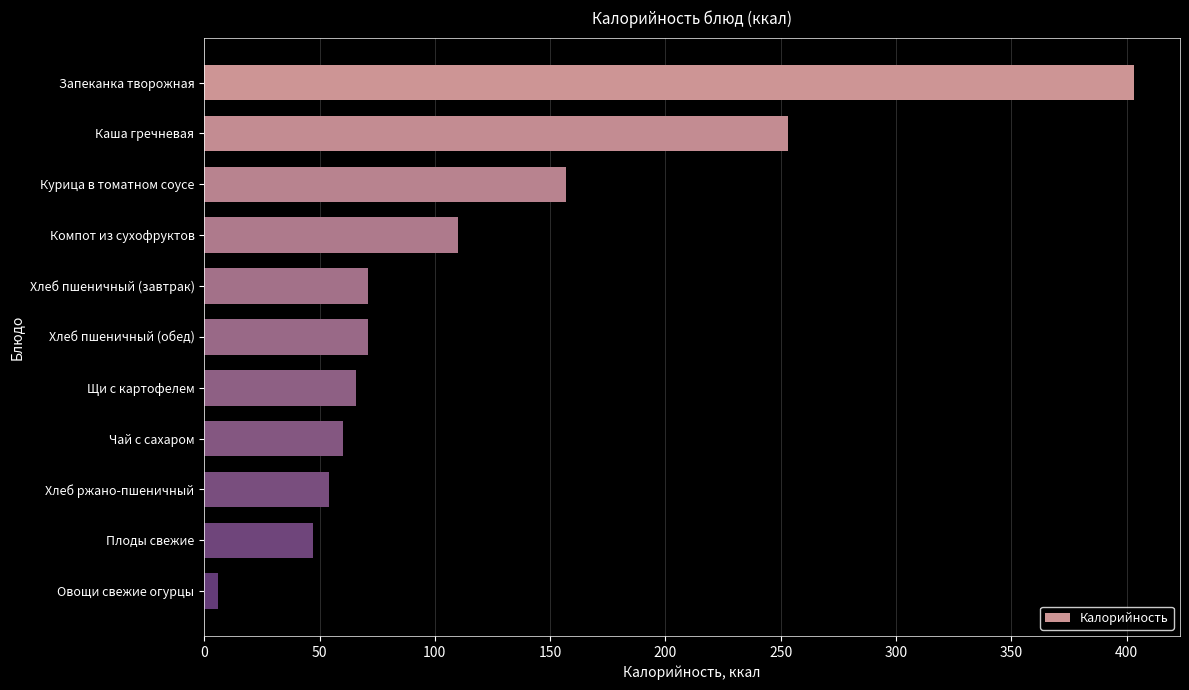

What is the difference between the maximum and second lowest values?

356